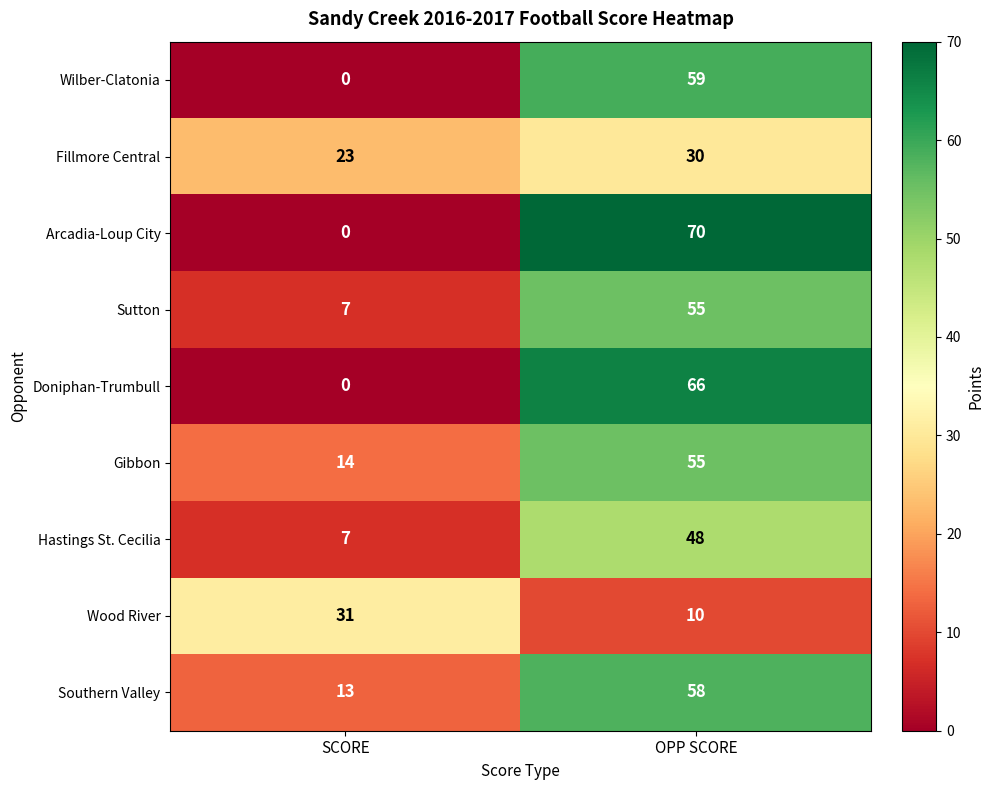

What is the greatest value displayed?

70